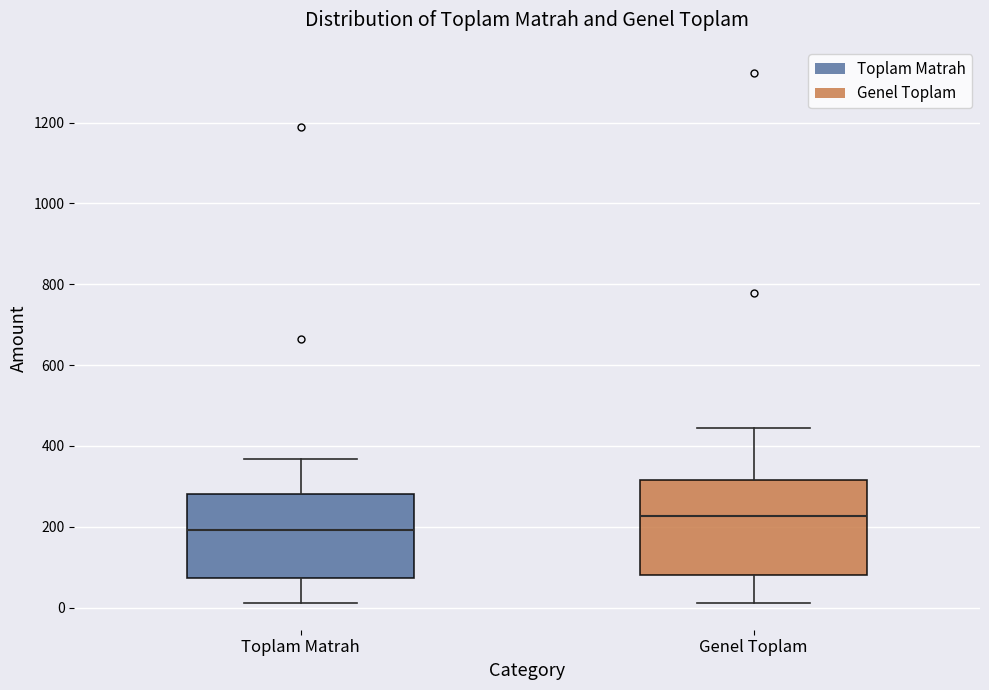

Where does the lower whisker of the box for Toplam Matrah end on the y-axis? The values are not printed on the chart, so give them approximately, as read against the axis.

20